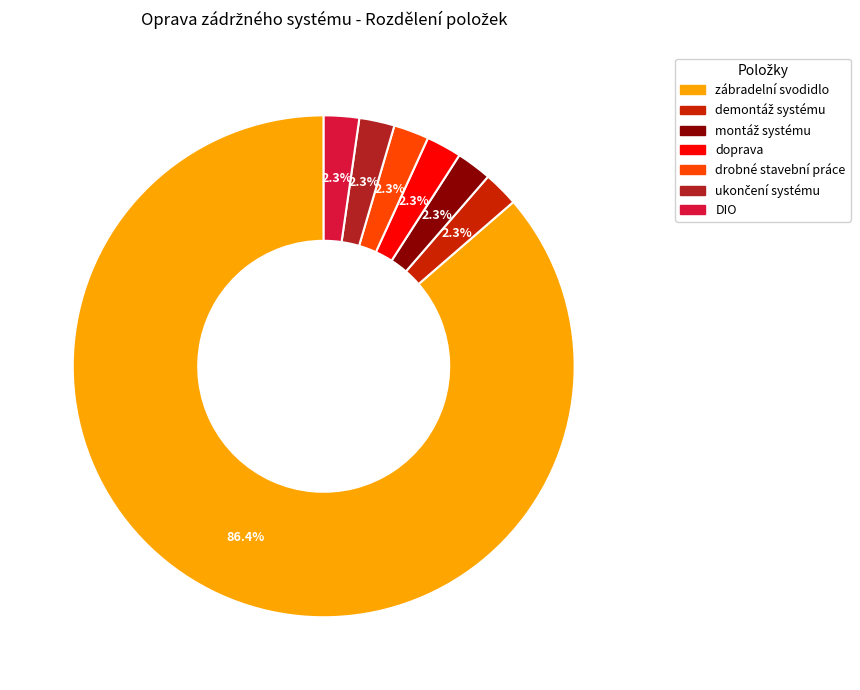

What is the largest slice in the pie chart?

zábradelní svodidlo